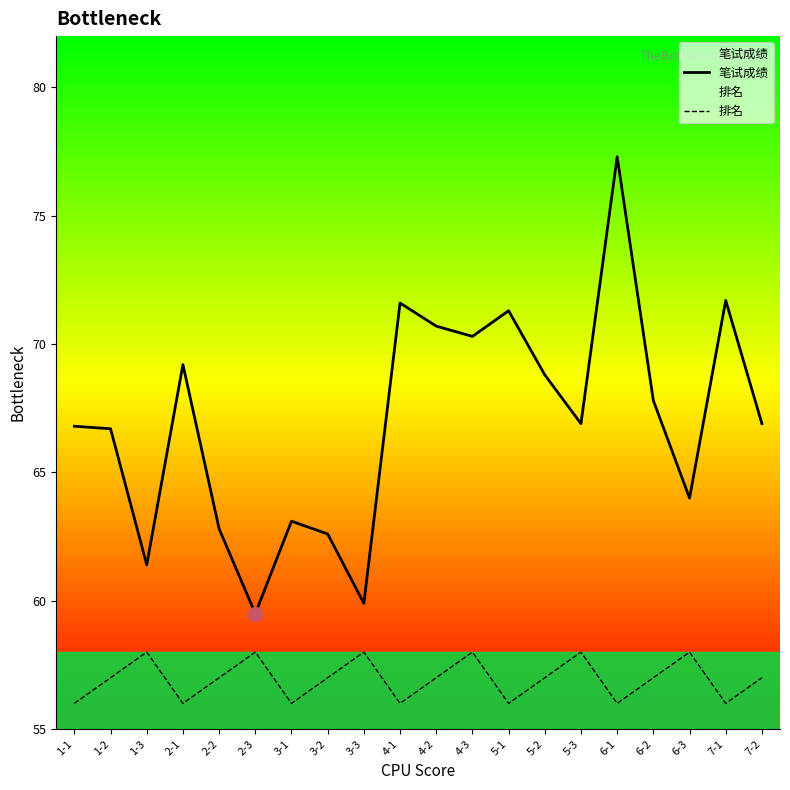

What is the value of the 笔试成绩 point at the 8th from the left?

62.6